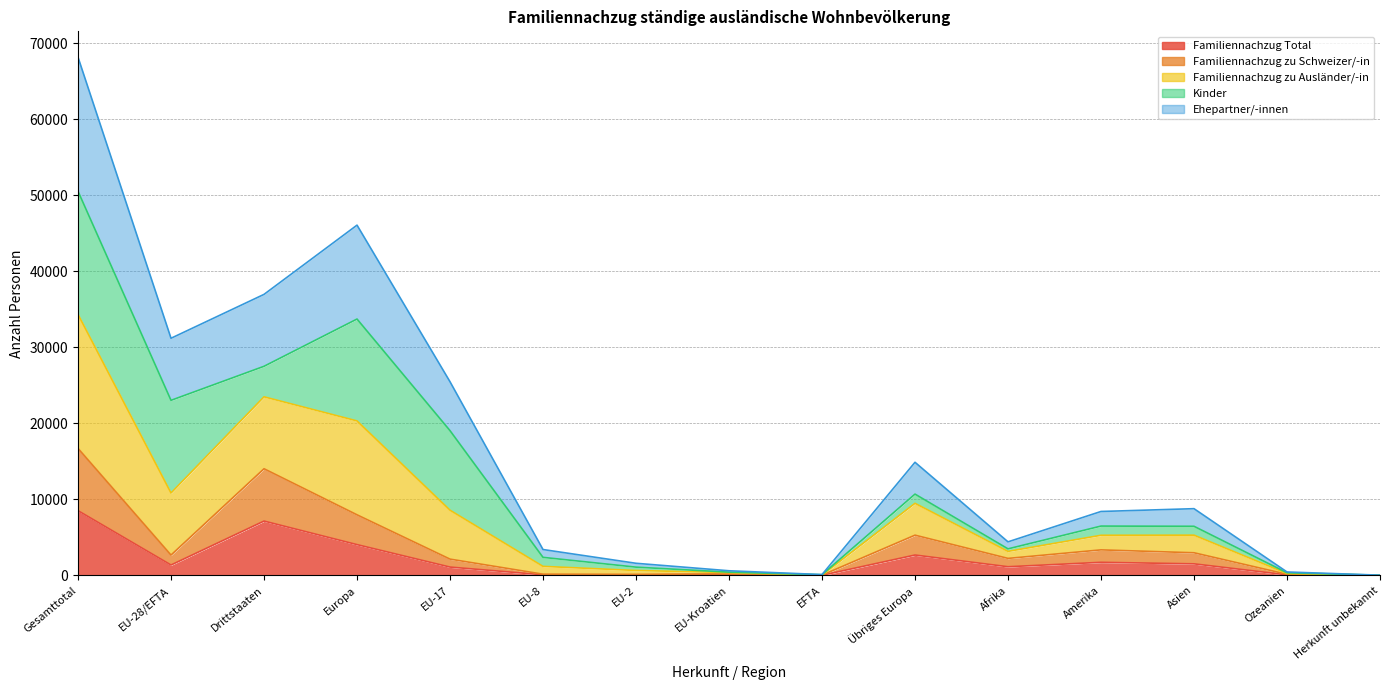

Which category has the highest value in the Familiennachzug zu Ausländer/-in series?

Gesamttotal